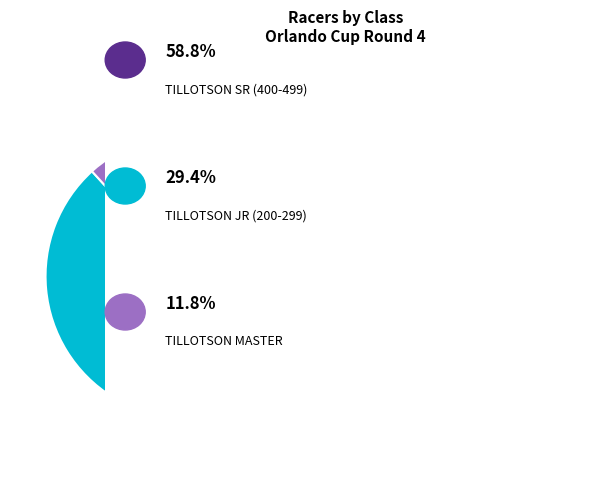

Is there any slice that represents more than half of the pie?

Yes